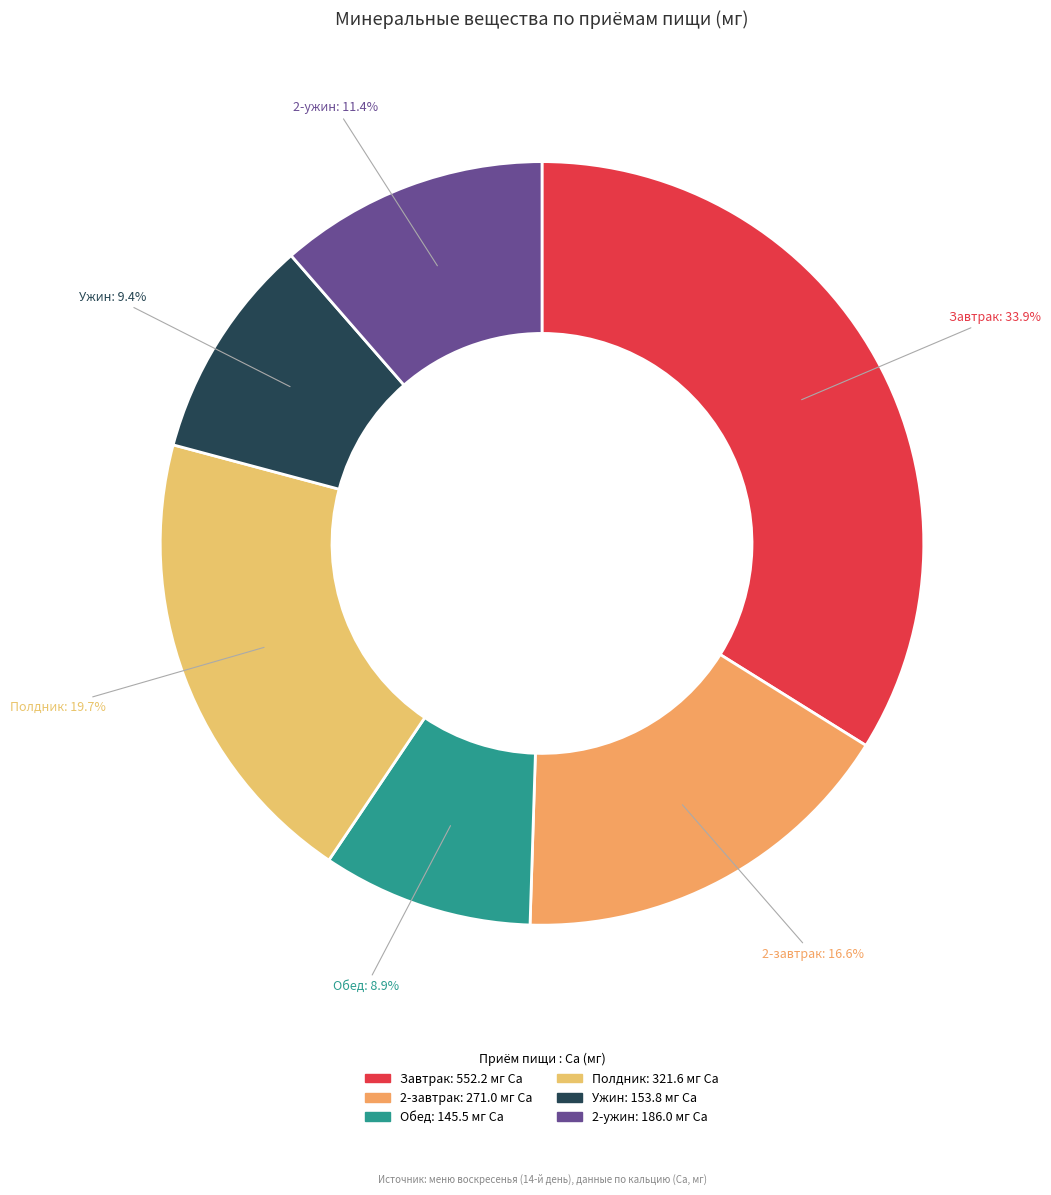

To the nearest percent, what is the difference between the 2-ужин and Полдник slice percentages?

8%